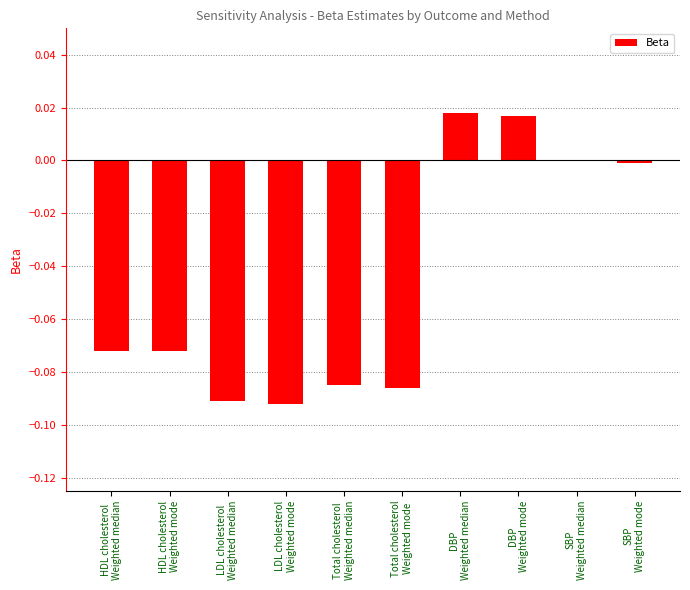

What is the sum of all values?

-0.5